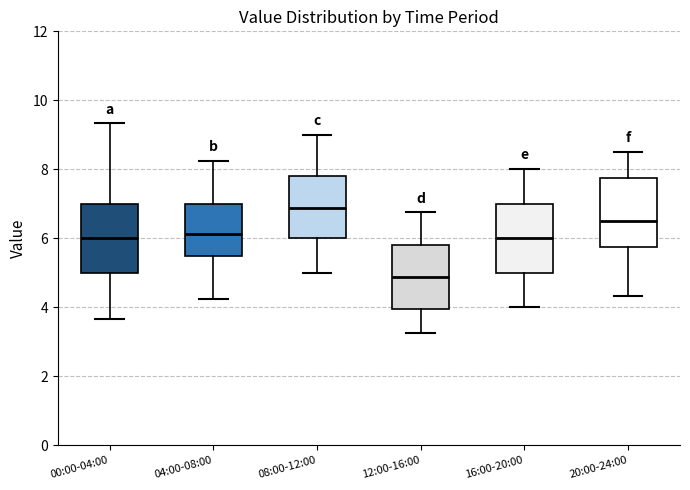

Where does the median line of the box for 00:00-04:00 sit on the y-axis? The values are not printed on the chart, so give them approximately, as read against the axis.

6.0